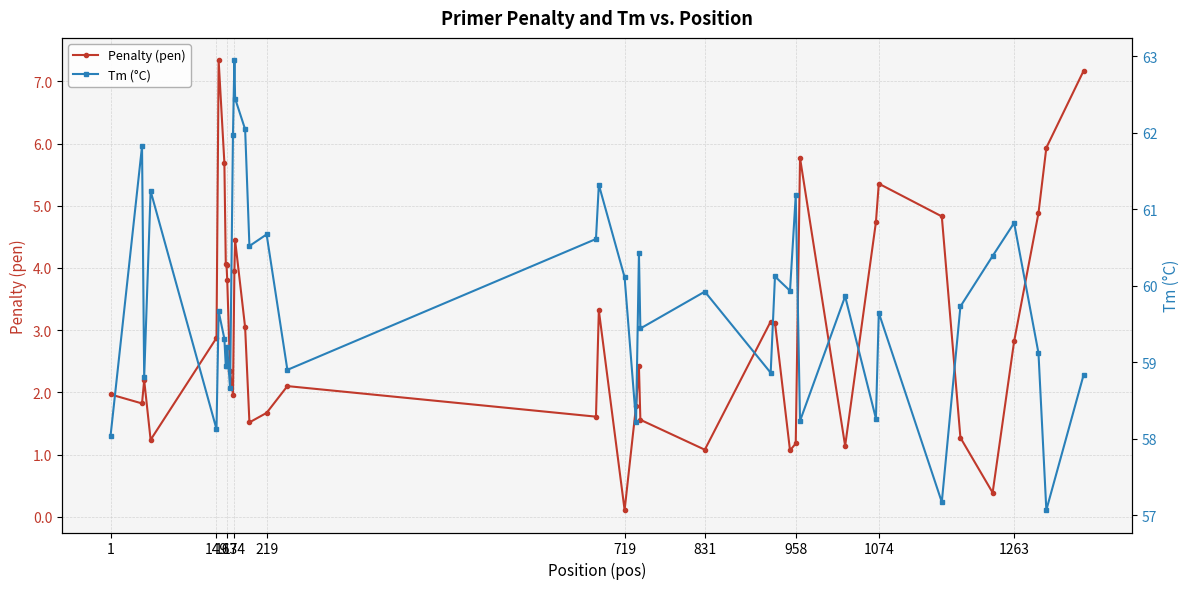

True or false: Penalty (pen) has more than 0 points higher than both neighbors.

True